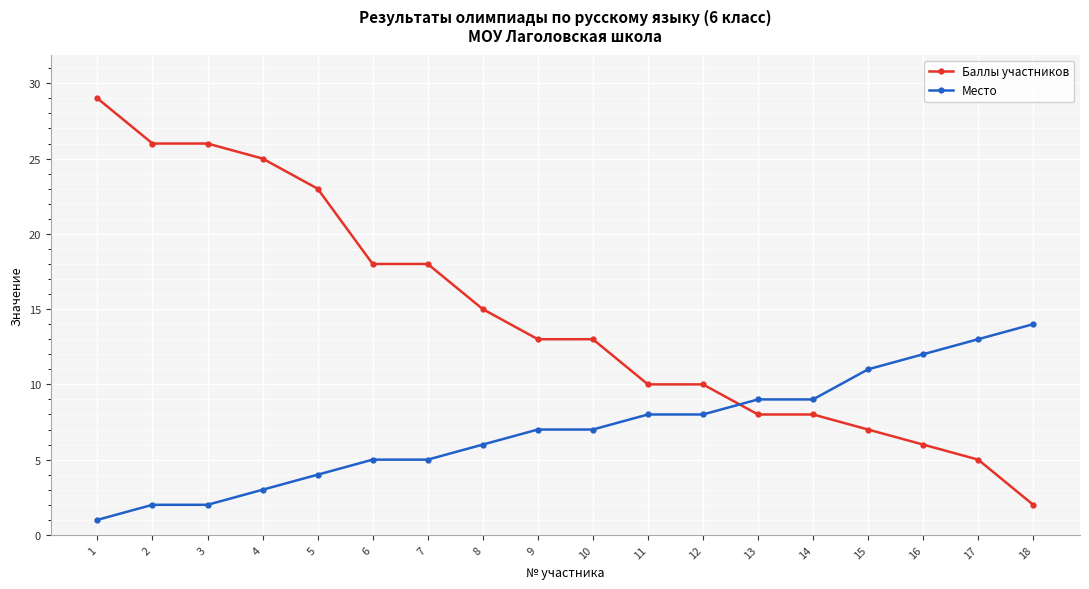

What is the average value of the Место series?

7